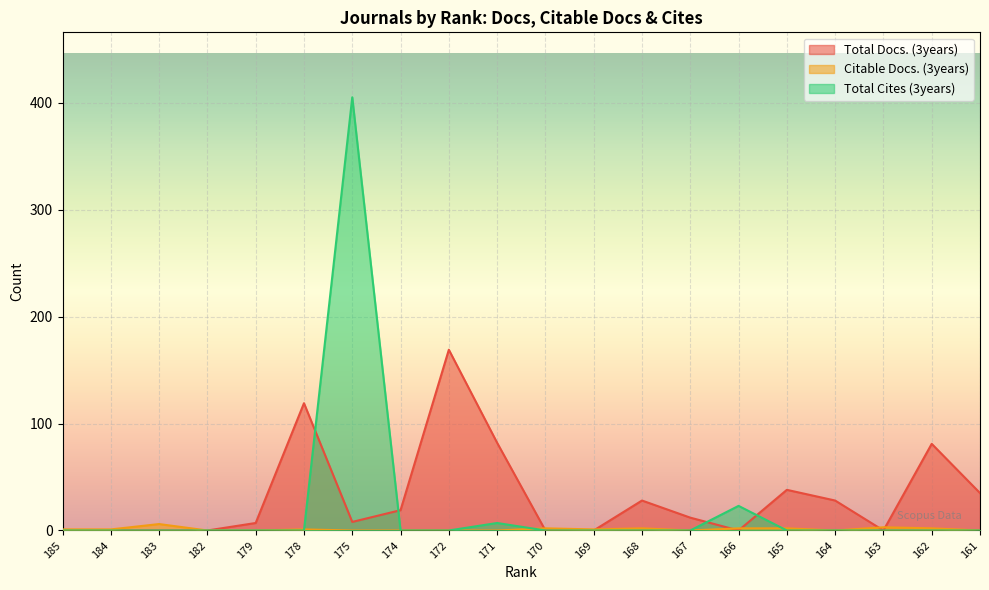

True or false: Total Docs. (3years) has more than 1 points higher than both neighbors.

True